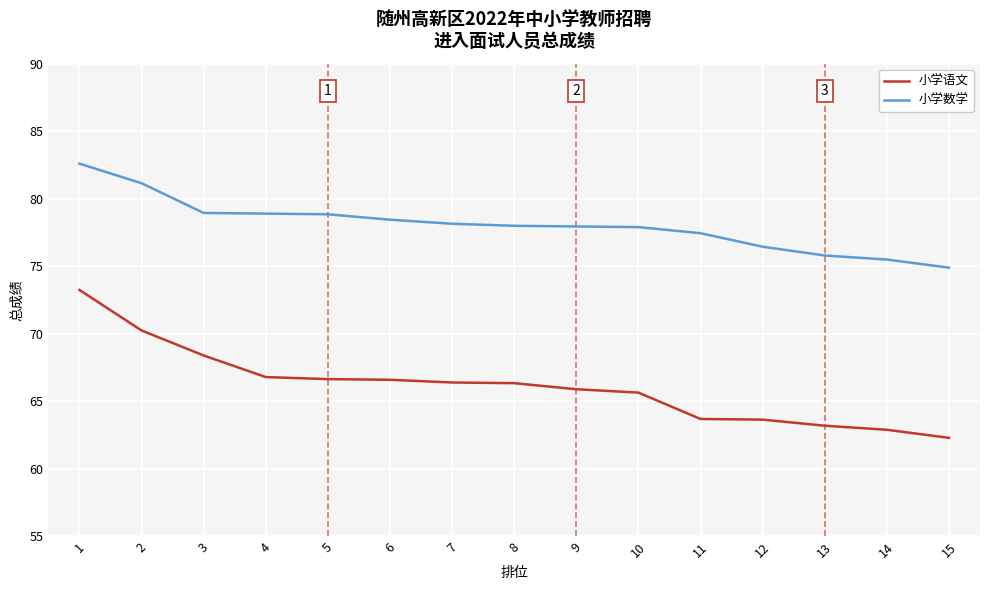

Between 1 and 7, which series saw the biggest shift?

小学语文